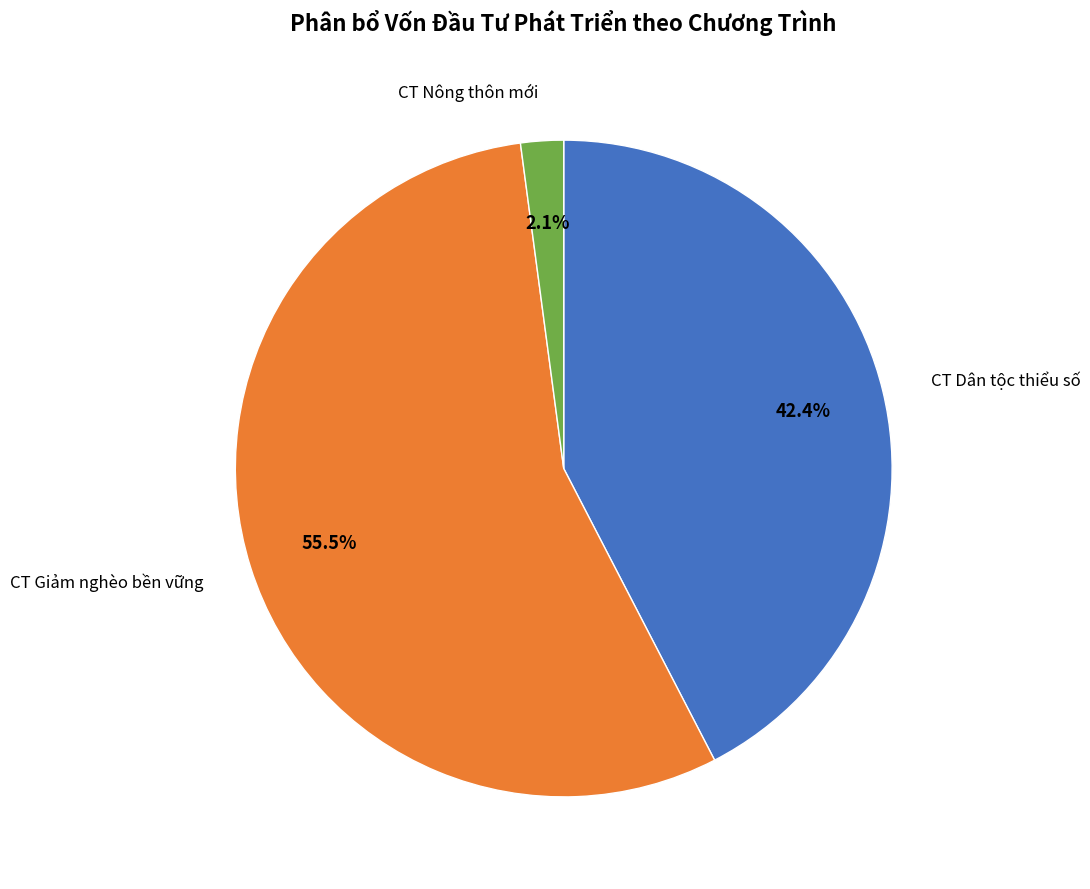

Does any single category account for the majority?

Yes